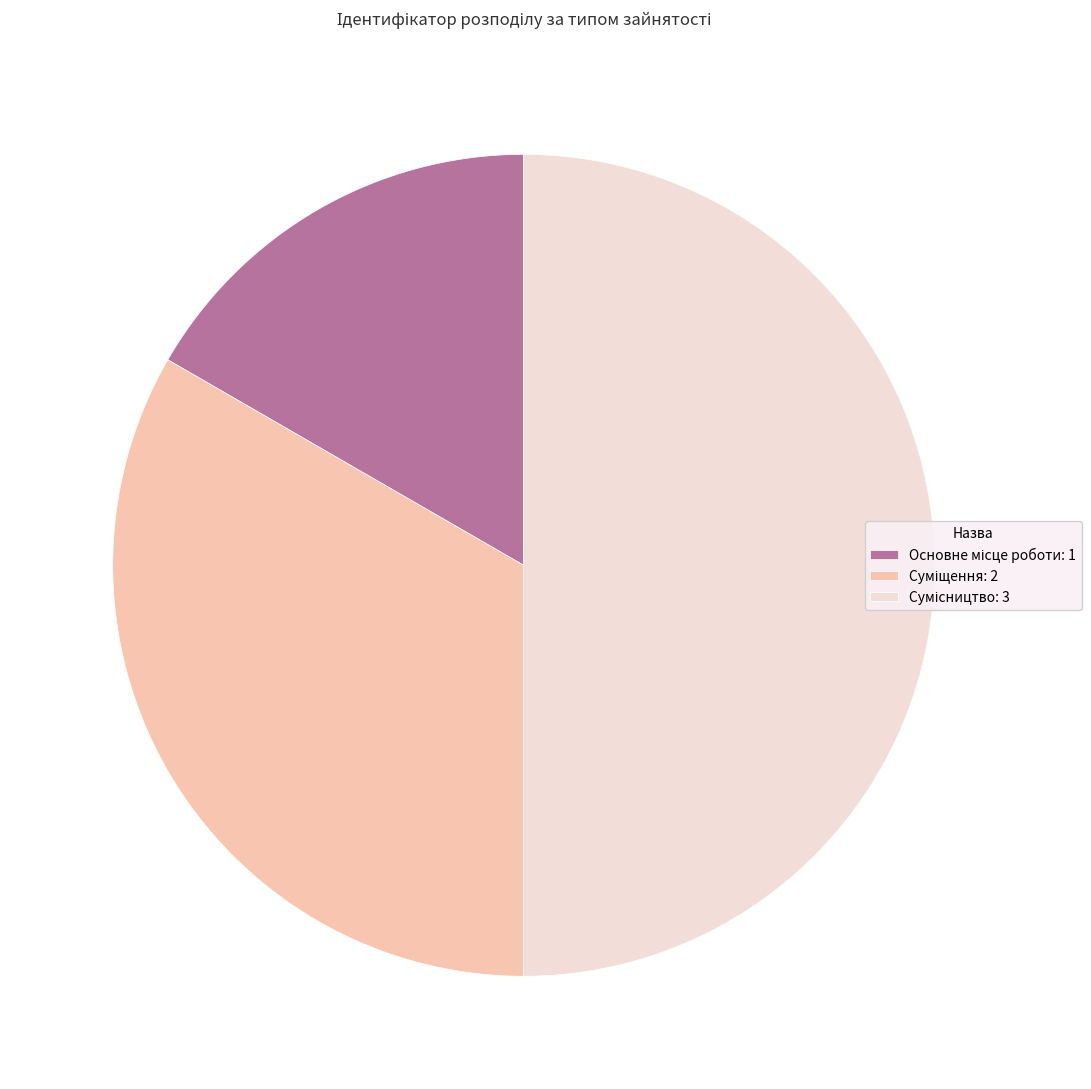

What is the ratio of the value at Сумісництво to the value at Суміщення?

1.5